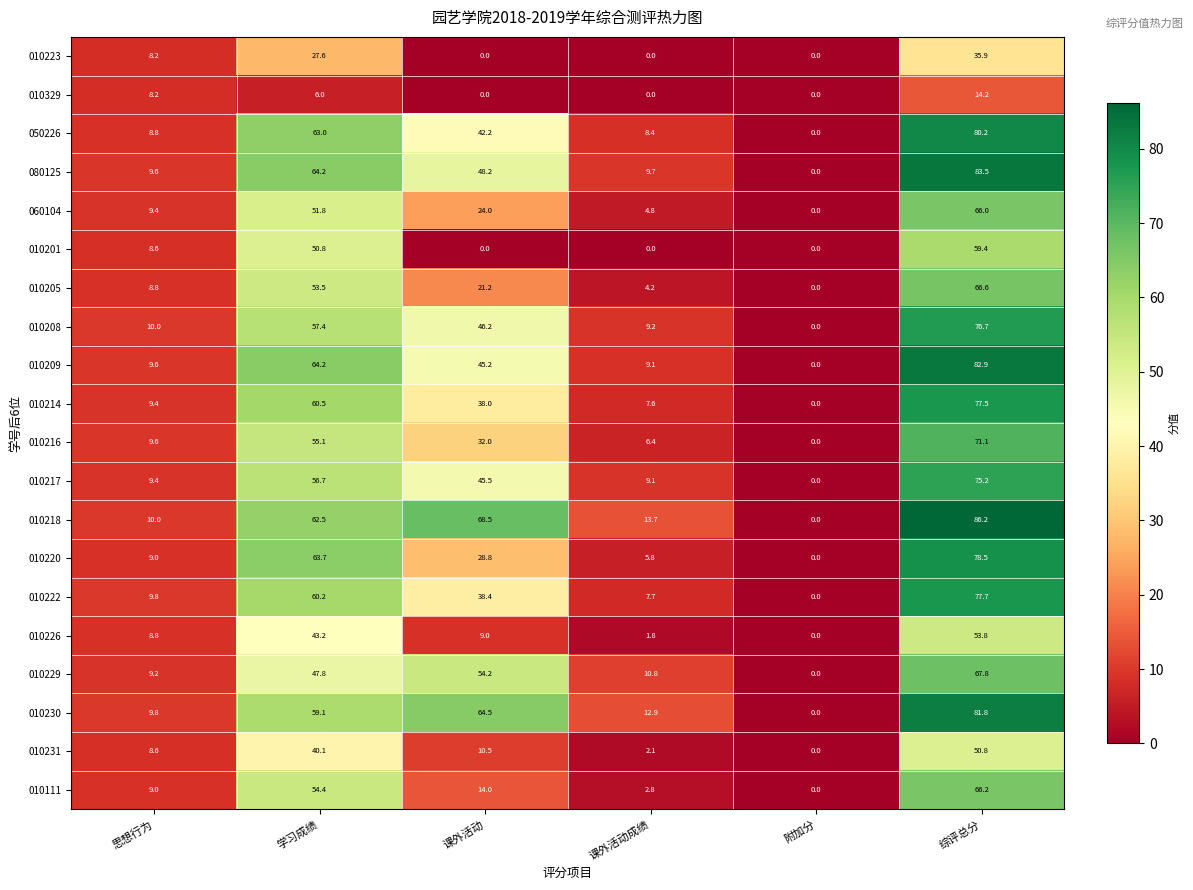

Which category has the highest value across all series?

综评总分